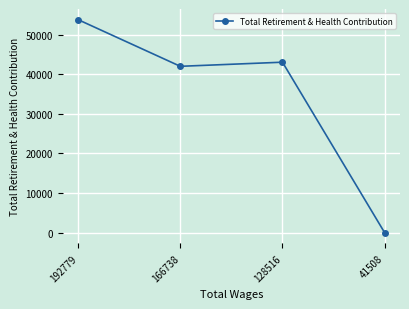

True or false: there are more than 2 points higher than both neighbors.

False